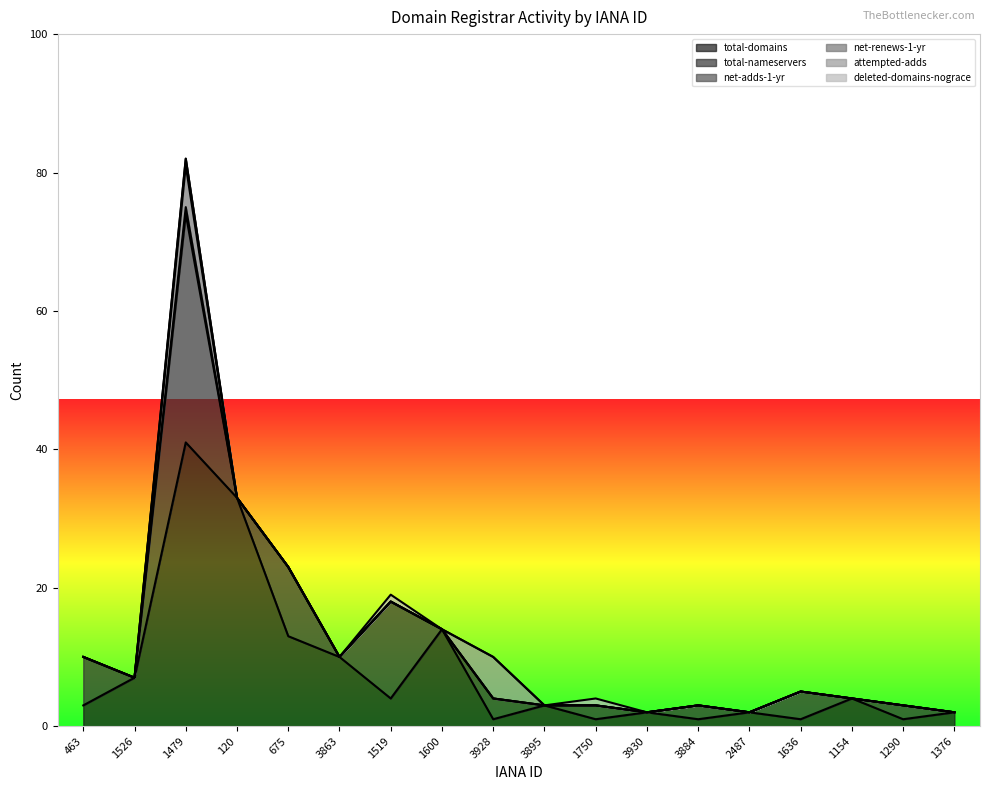

Reading left to right, extract all data points from this chart.

total-domains: 463=3	1526=7	1479=41	120=33	675=13	3863=10	1519=4	1600=14	3928=1	3895=3	1750=1	3930=2	3884=1	2487=2	1636=1	1154=4	1290=1	1376=2
total-nameservers: 463=7	1526=0	1479=33	120=0	675=10	3863=0	1519=14	1600=0	3928=3	3895=0	1750=2	3930=0	3884=2	2487=0	1636=4	1154=0	1290=2	1376=0
net-adds-1-yr: 463=0	1526=0	1479=1	120=0	675=0	3863=0	1519=0	1600=0	3928=0	3895=0	1750=0	3930=0	3884=0	2487=0	1636=0	1154=0	1290=0	1376=0
net-renews-1-yr: 463=0	1526=0	1479=6	120=0	675=0	3863=0	1519=0	1600=0	3928=0	3895=0	1750=0	3930=0	3884=0	2487=0	1636=0	1154=0	1290=0	1376=0
attempted-adds: 463=0	1526=0	1479=1	120=0	675=0	3863=0	1519=0	1600=0	3928=6	3895=0	1750=0	3930=0	3884=0	2487=0	1636=0	1154=0	1290=0	1376=0
deleted-domains-nograce: 463=0	1526=0	1479=0	120=0	675=0	3863=0	1519=1	1600=0	3928=0	3895=0	1750=1	3930=0	3884=0	2487=0	1636=0	1154=0	1290=0	1376=0